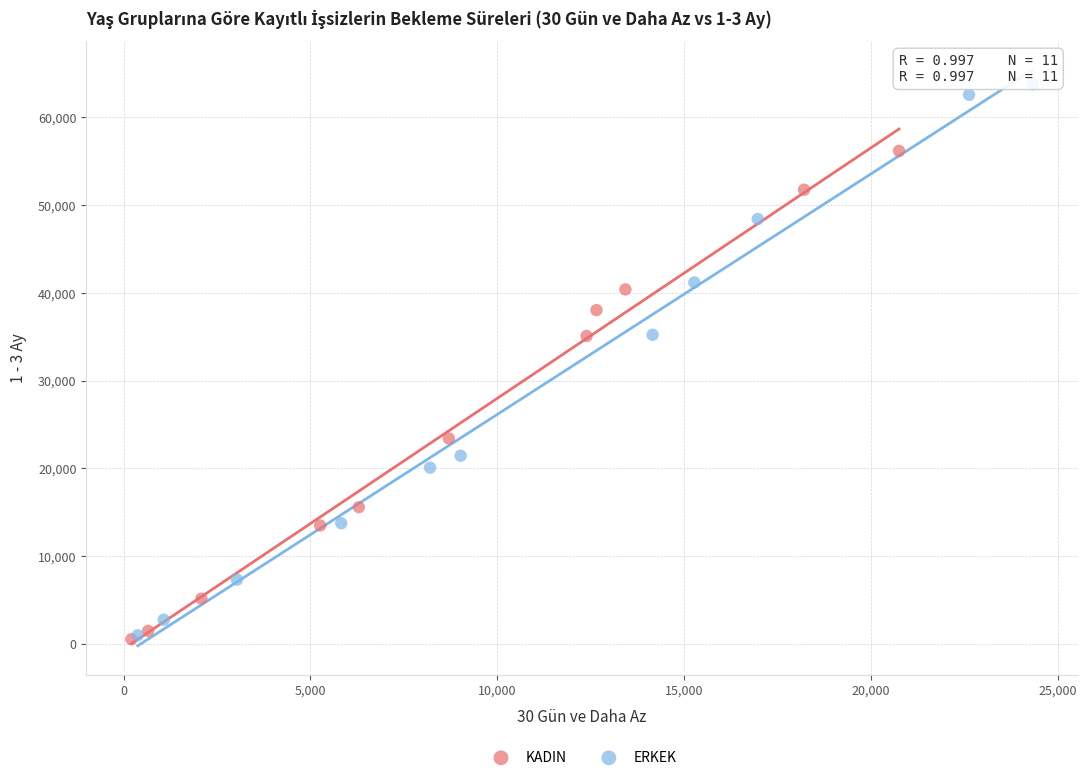

Which series reaches the maximum Y coordinate?

ERKEK